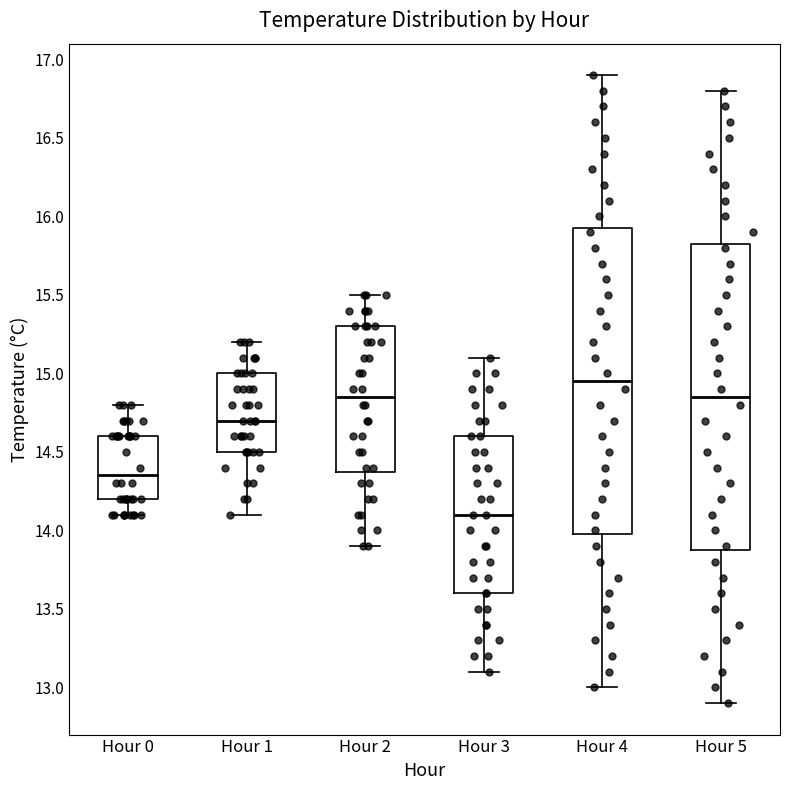

Where does the lower whisker of the box for Hour 1 end on the y-axis? The values are not printed on the chart, so give them approximately, as read against the axis.

14.10